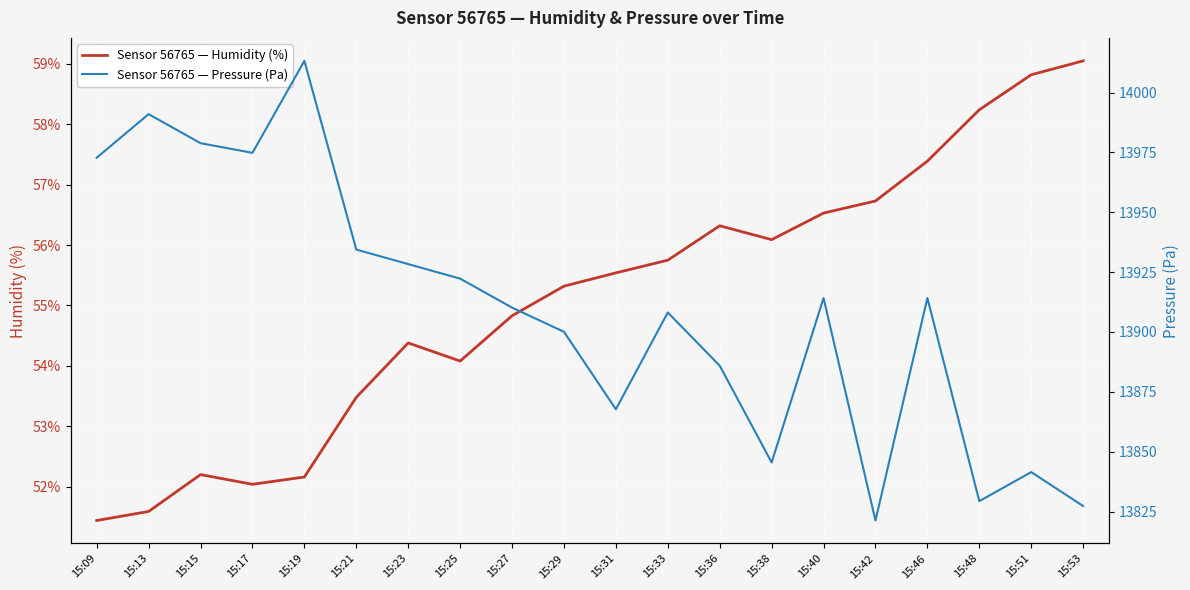

What is the greatest value displayed?

14013.2